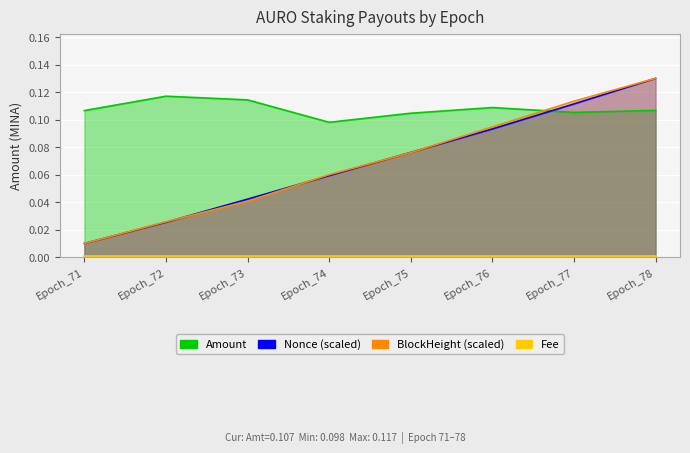

Which series changed the most between Epoch_74 and Epoch_78?

Nonce_norm